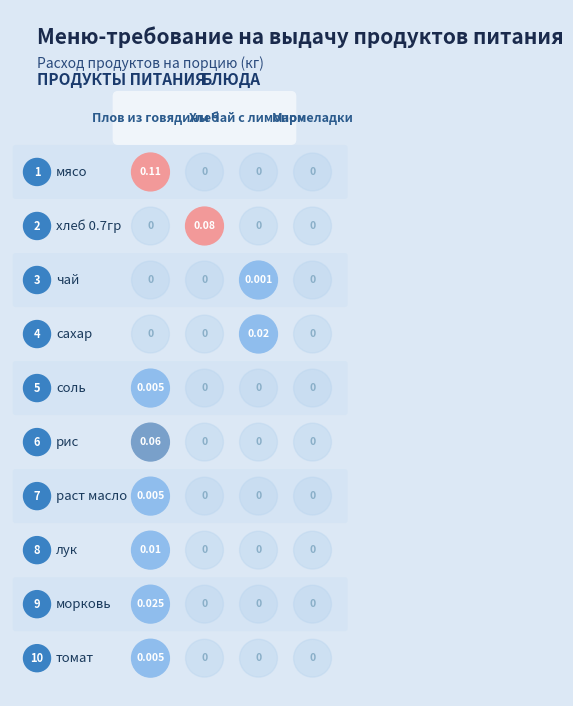

The сахар series shows 0.0 at 1. True or false?

False